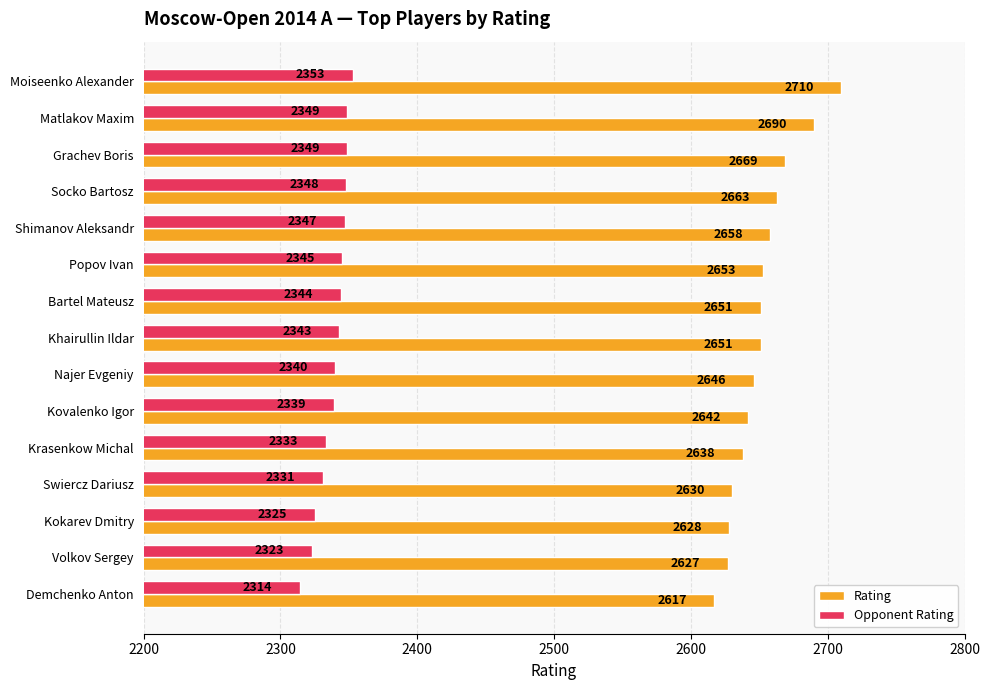

At which category is the sum across all series the highest?

Moiseenko Alexander